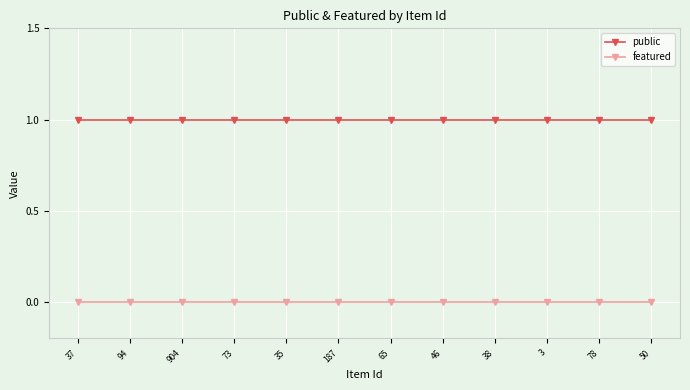

What is the sum of all public values?

12